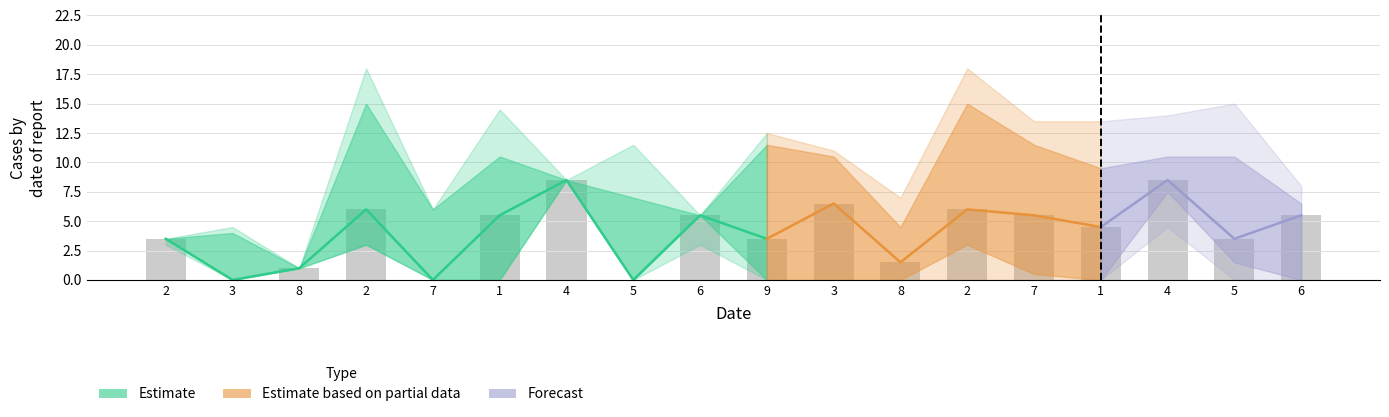

How many data points in col_2 are less than 4?

9